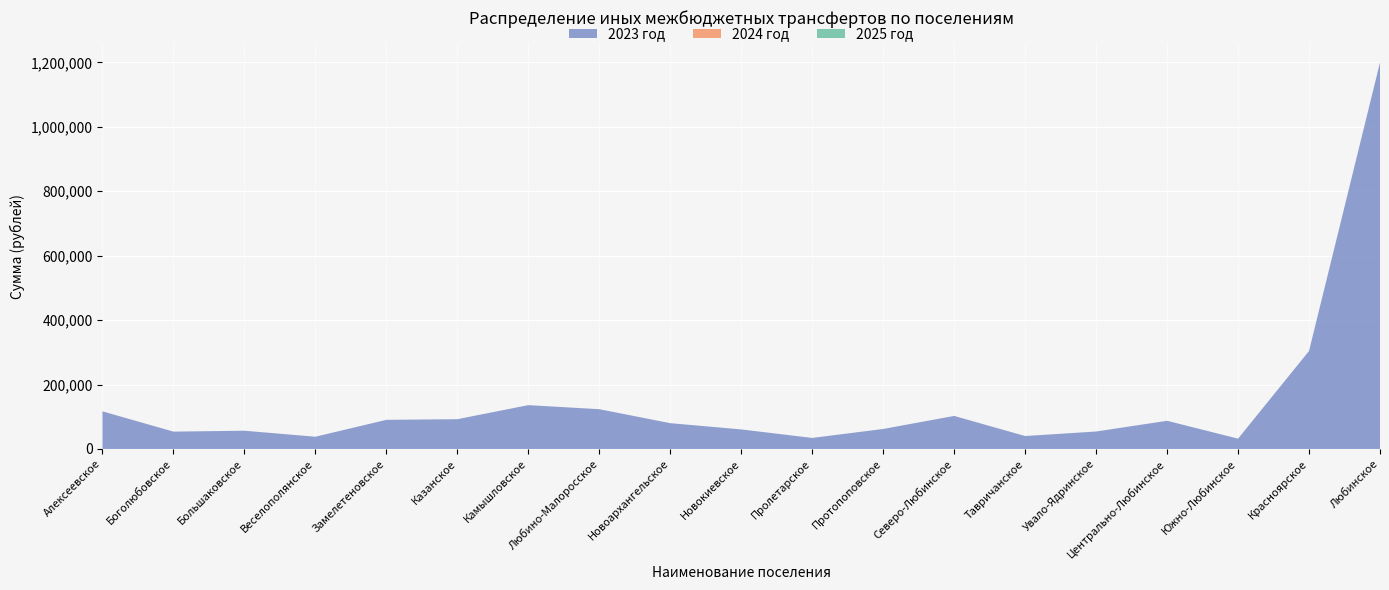

Reading left to right, list all the values displayed in this chart.

2023 год: Алексеевское=116785	Боголюбовское=53838	Большаковское=56641	Веселополянское=38013	Замелетеновское=90450	Казанское=92435	Камышловское=136113	Любино-Малоросское=123442	Новоархангельское=80114	Новокиевское=60670	Пролетарское=34276	Протопоповское=62071	Северо-Любинское=102596	Тавричанское=40174	Увало-Ядринское=54188	Центрально-Любинское=87472	Южно-Любинское=31999	Красноярское=304166	Любинское=1199865
2024 год: Алексеевское=0	Боголюбовское=0	Большаковское=0	Веселополянское=0	Замелетеновское=0	Казанское=0	Камышловское=0	Любино-Малоросское=0	Новоархангельское=0	Новокиевское=0	Пролетарское=0	Протопоповское=0	Северо-Любинское=0	Тавричанское=0	Увало-Ядринское=0	Центрально-Любинское=0	Южно-Любинское=0	Красноярское=0	Любинское=0
2025 год: Алексеевское=0	Боголюбовское=0	Большаковское=0	Веселополянское=0	Замелетеновское=0	Казанское=0	Камышловское=0	Любино-Малоросское=0	Новоархангельское=0	Новокиевское=0	Пролетарское=0	Протопоповское=0	Северо-Любинское=0	Тавричанское=0	Увало-Ядринское=0	Центрально-Любинское=0	Южно-Любинское=0	Красноярское=0	Любинское=0